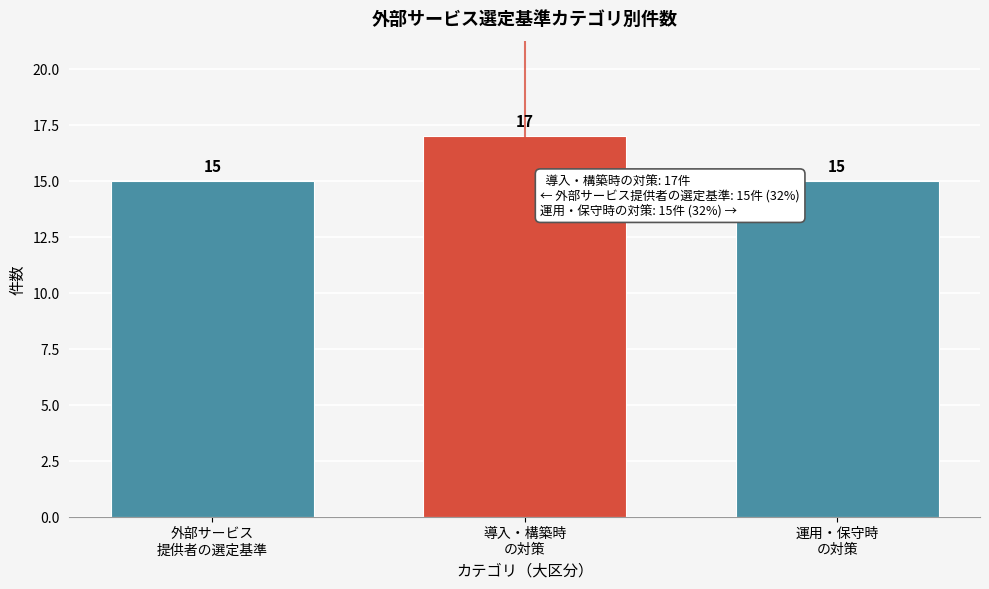

Reading left to right, list all the values displayed in this chart.

15	17	15